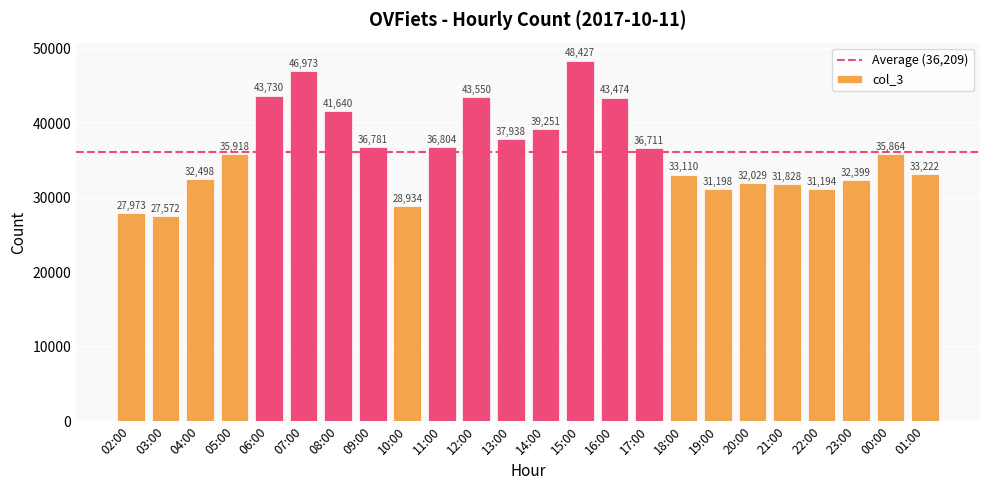

What is the label of the 12th bar from the left?

13:00